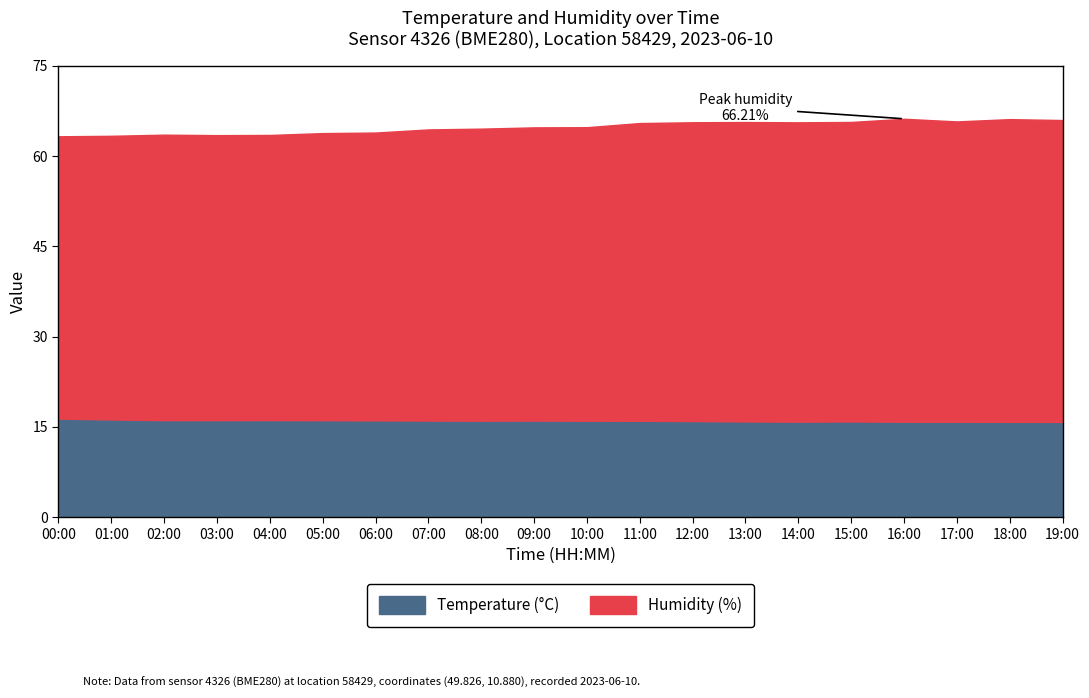

What value does the humidity series have at 10:00?

64.8